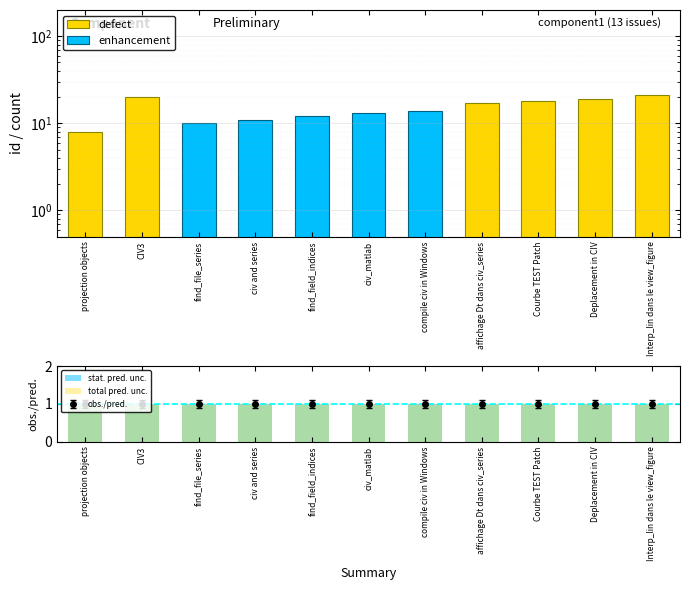

At which category is the sum across all series the highest?

Interp_lin dans le view_figure